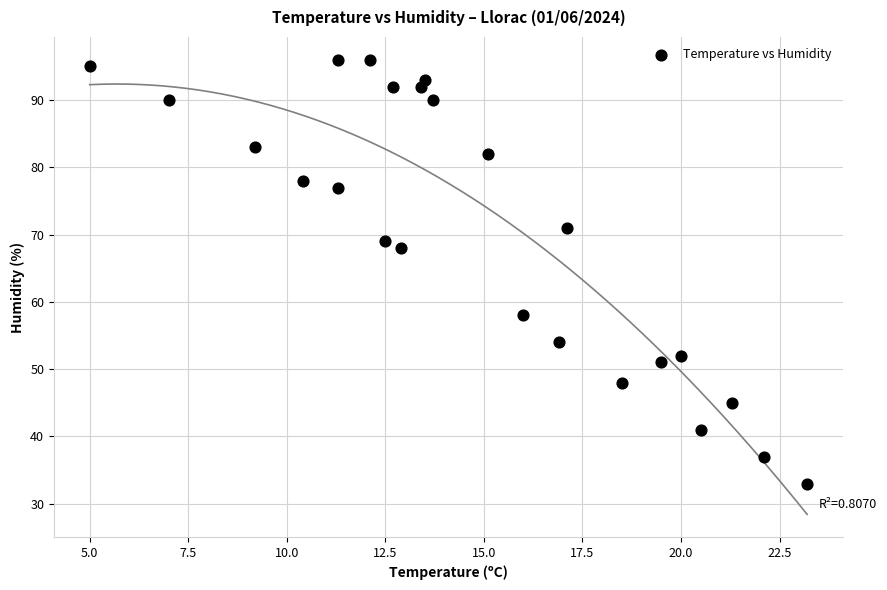

What Y value in the scatter plot is closest to 64?

68